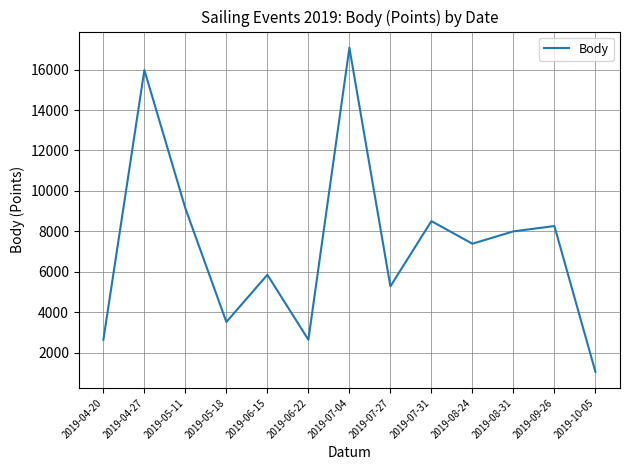

At which label does the data first exceed 7387?

2019-04-27